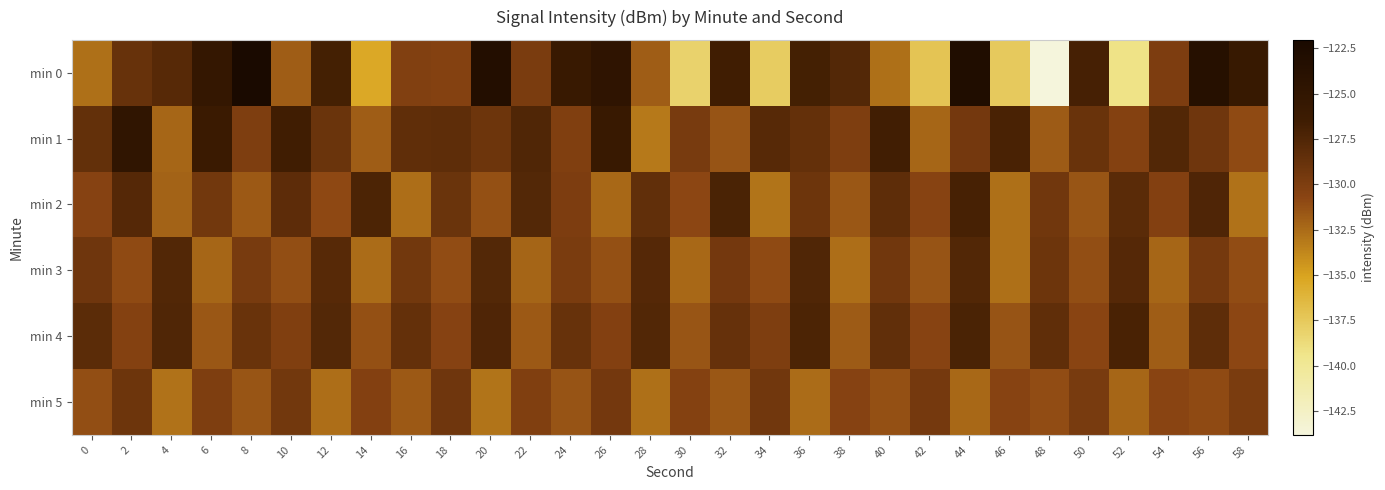

At 44, list the series in order from largest to smallest.

min 0, min 2, min 4, min 3, min 1, min 5